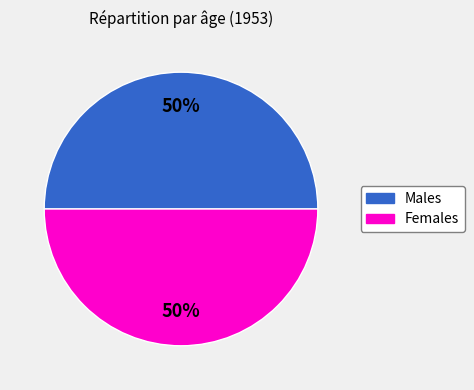

To the nearest percent, what is the average slice percentage?

50%